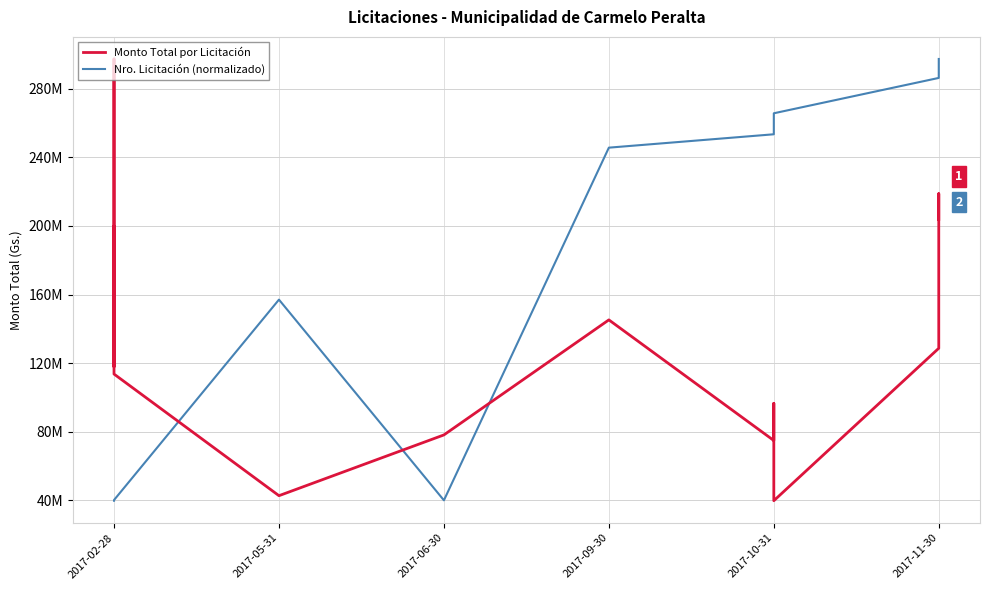

What is the greatest value displayed?

297335119.0